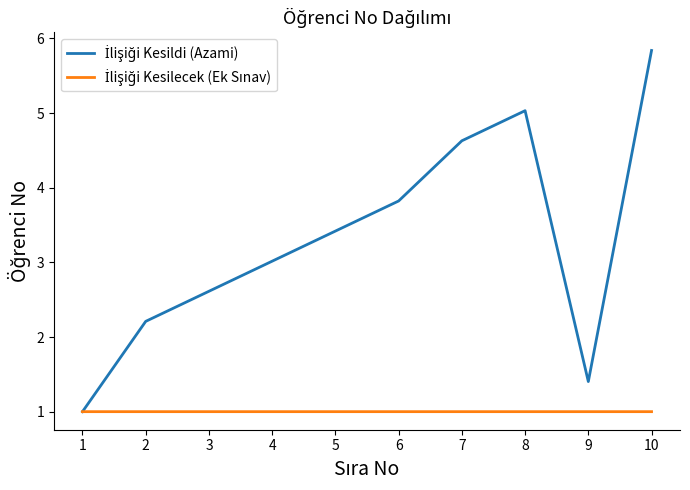

What is the spread (max minus min) of values at 3?

1.6